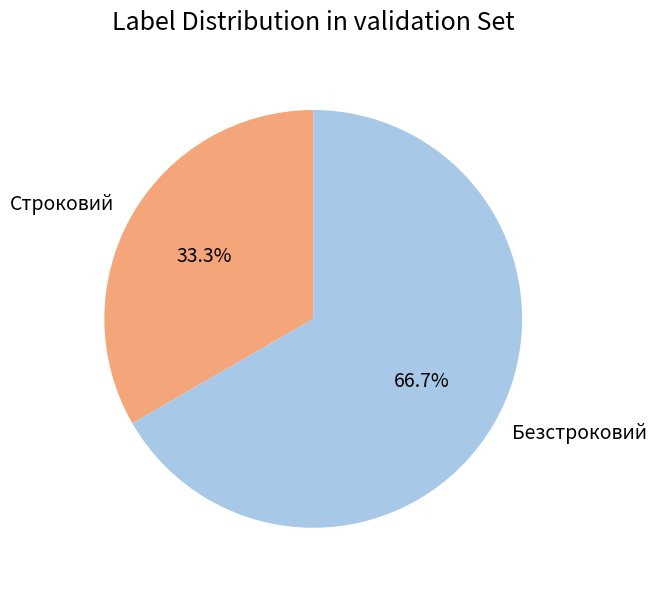

Is it true that Безстроковий is 78% of the pie?

False